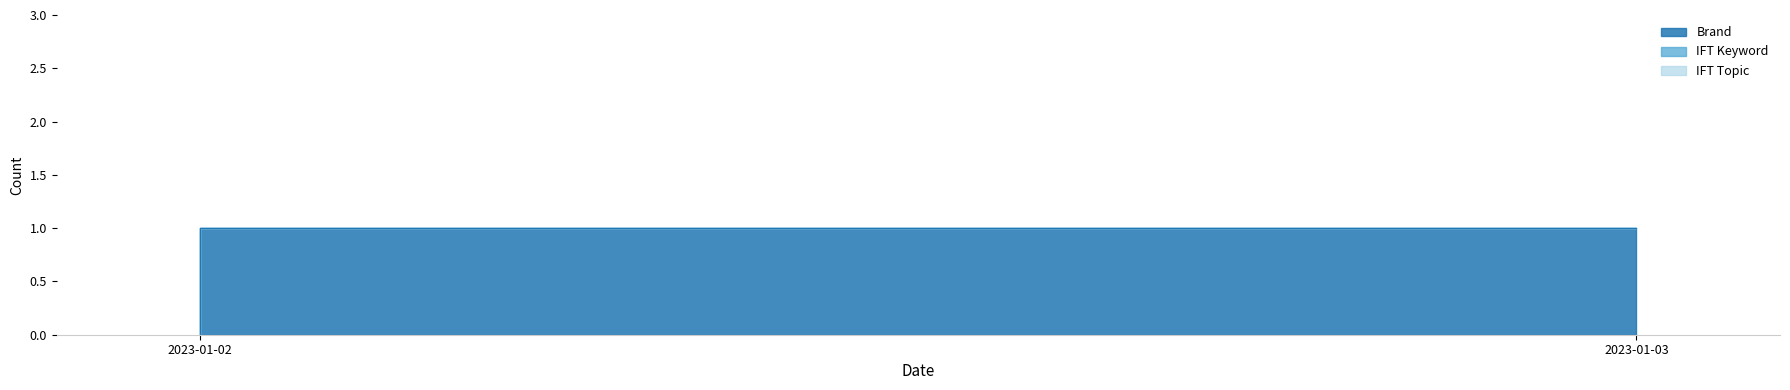

Which series has the largest range (max minus min)?

Brand